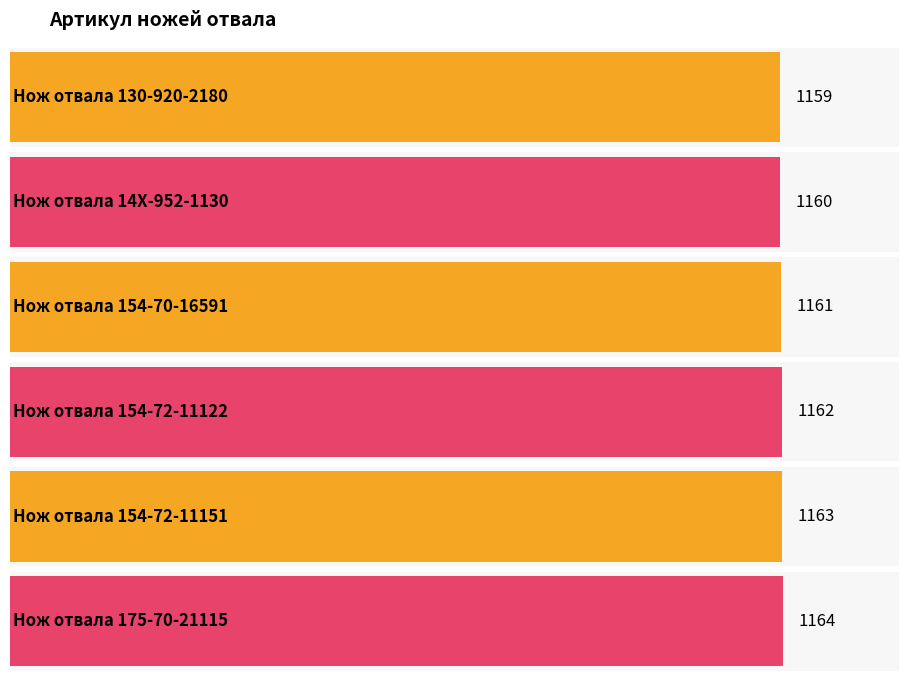

The chart shows a value of 1648 at Нож отвала 130-920-2180. True or false?

False